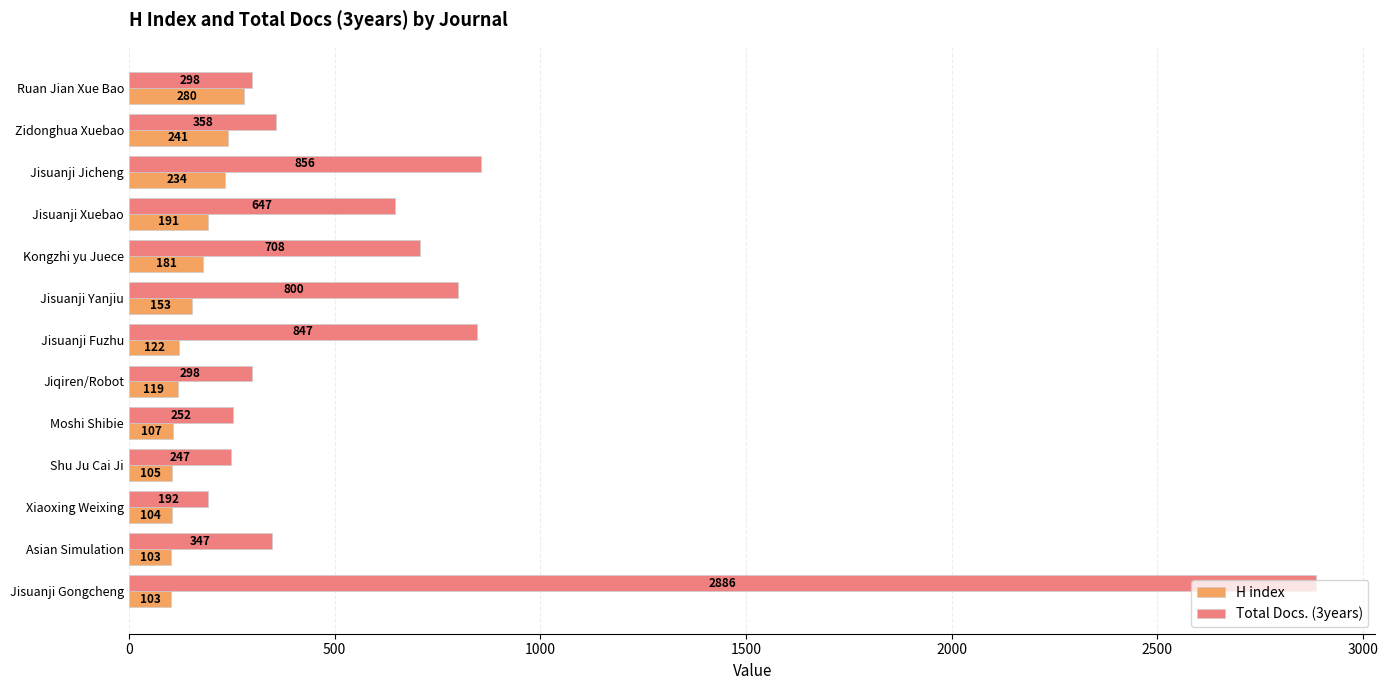

The value of Total Docs. (3years) at Ruan Jian Xue Bao is 142. True or false?

False